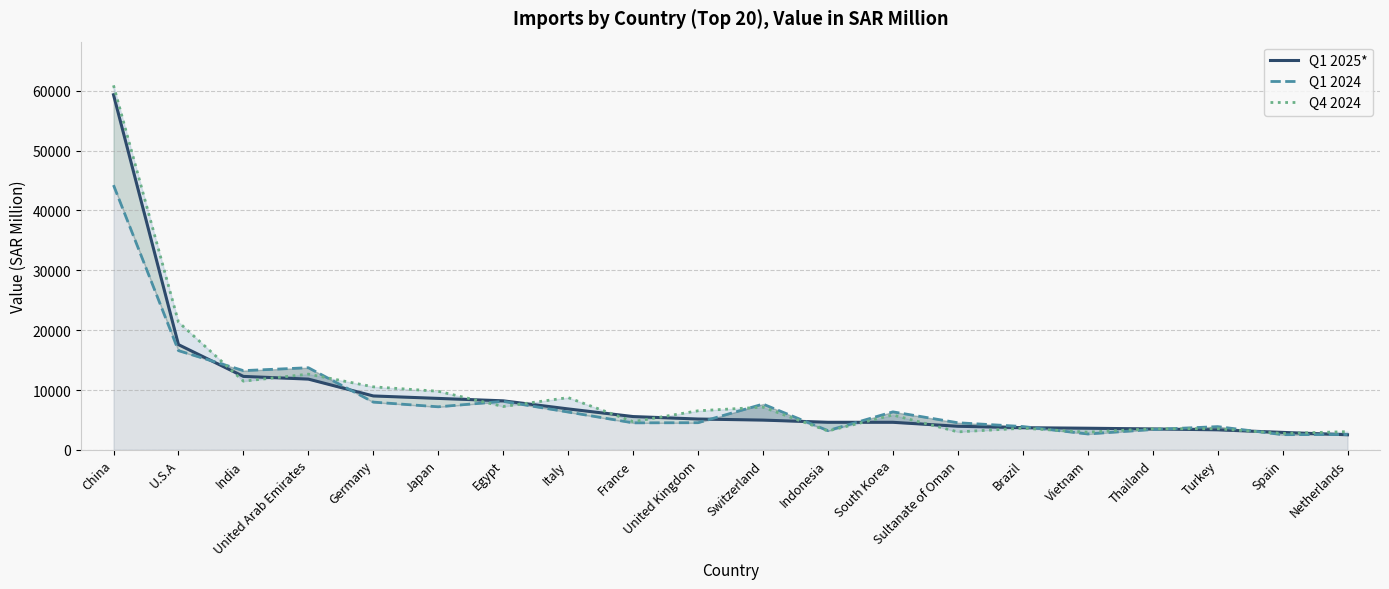

The value of Q4 2024 at United Kingdom is 6526.4. True or false?

True